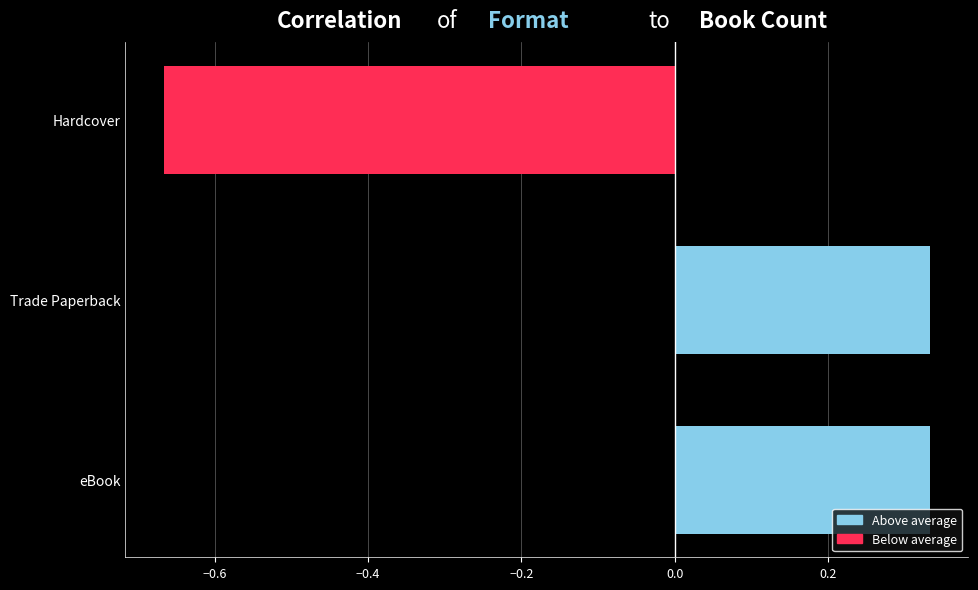

What is the difference between the maximum and minimum values?

1.0